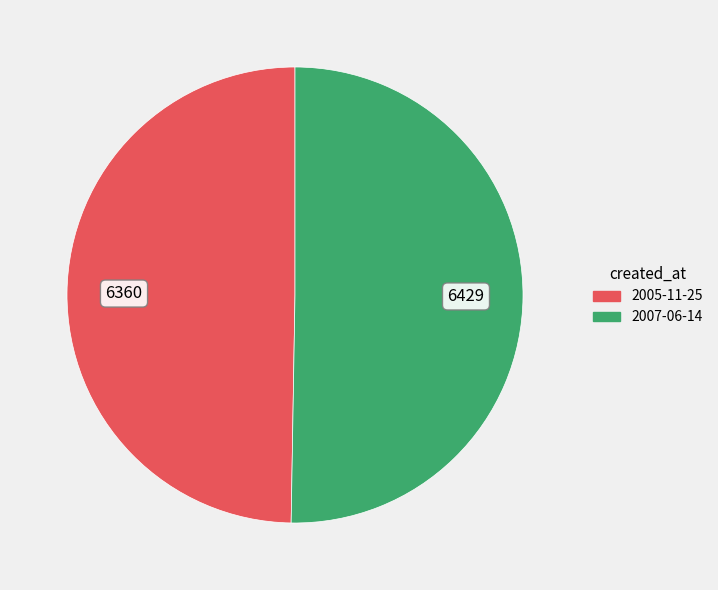

The 2007-06-14 slice represents 41% of the pie. True or false?

False